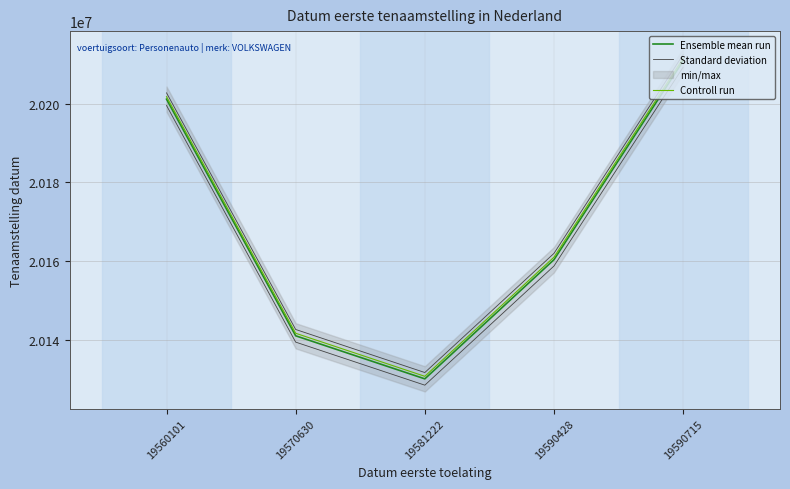

Between 19570630 and 19560101, which is larger?

19560101